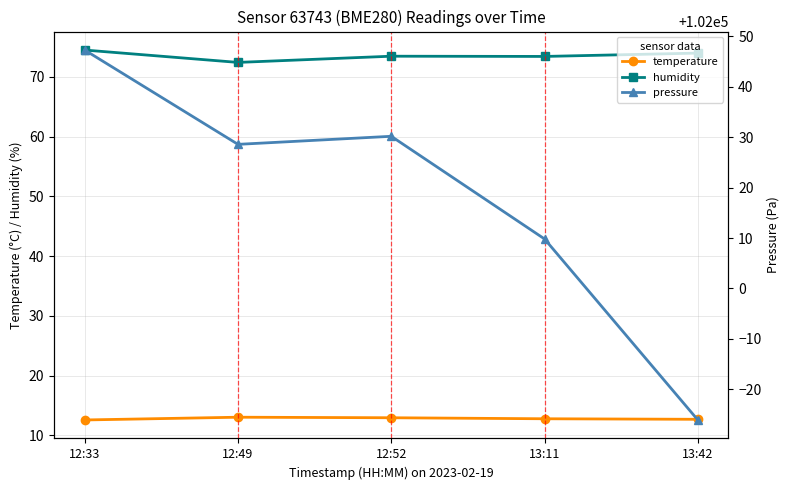

What is the maximum value for pressure?

102047.3